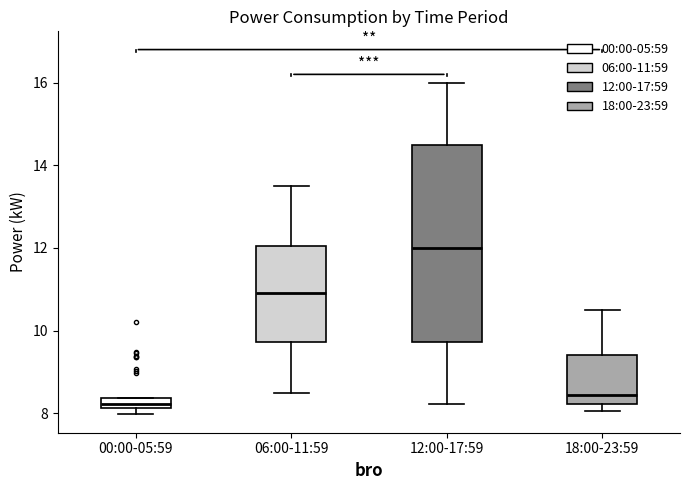

Which box has the lowest median line?

00:00-05:59